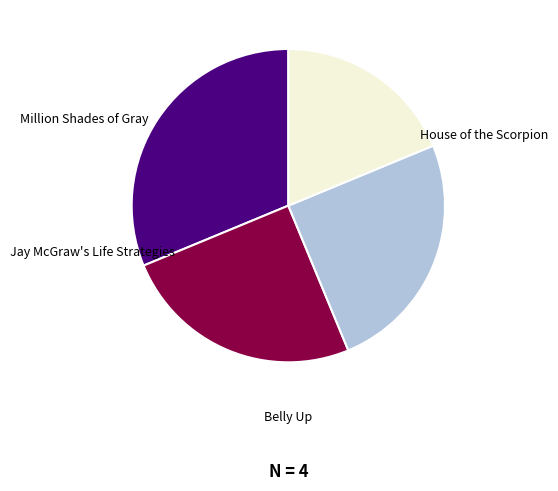

Count the number of slices in the pie.

4